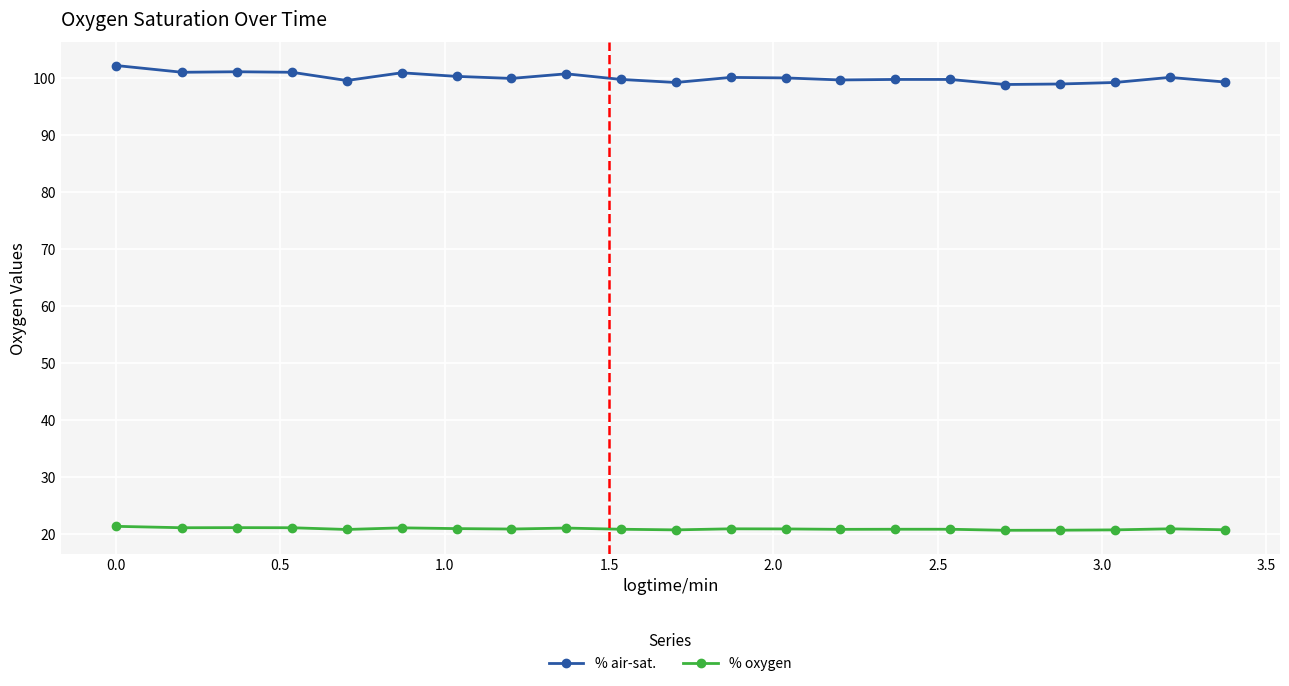

Is this an area chart (filled region under the line)?

No